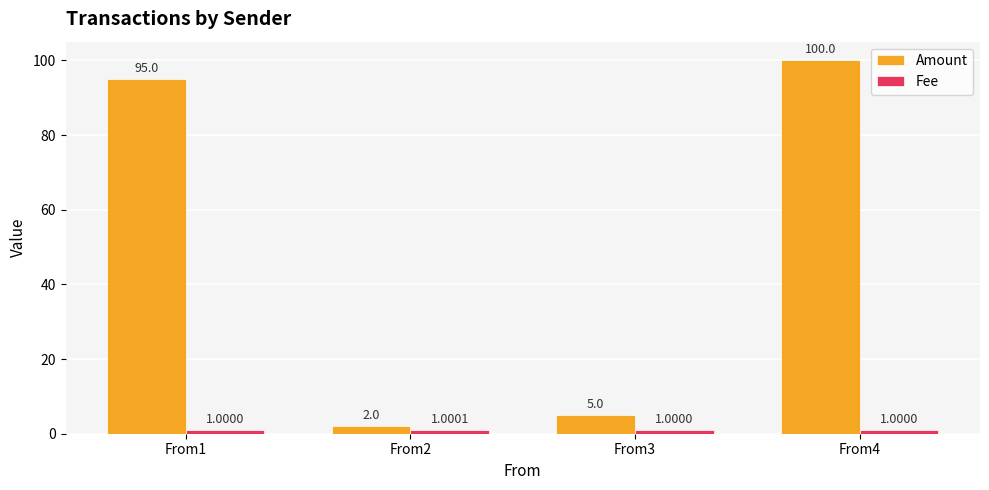

Which series has the widest spread of values?

Amount